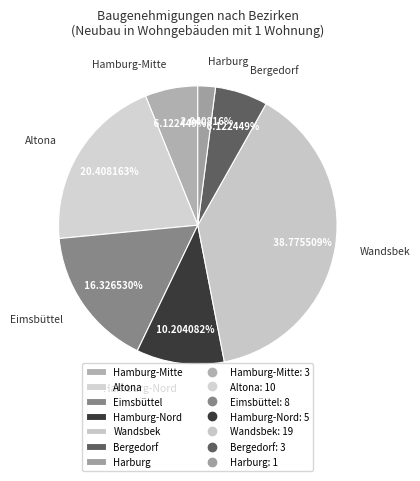

Combined, what portion of the pie is Harburg and Hamburg-Nord?

12.2%